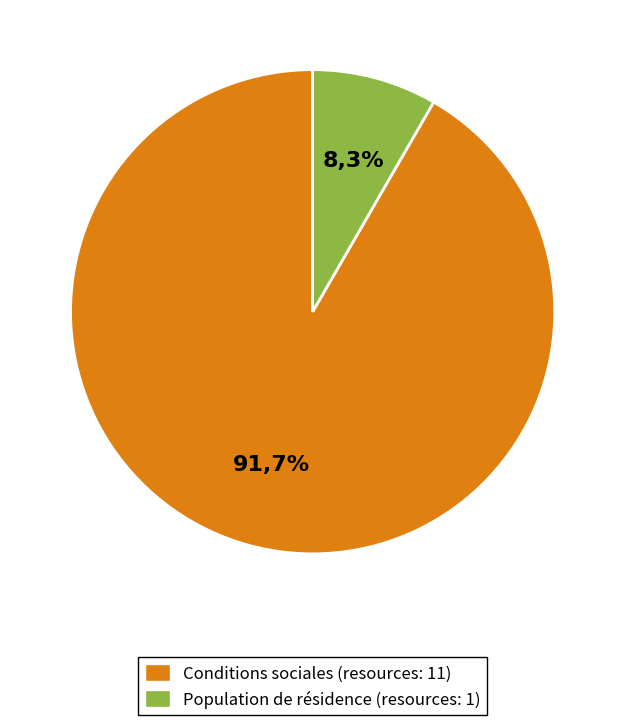

Does Conditions sociales - Sécurité sociale represent more than half of the total?

Yes